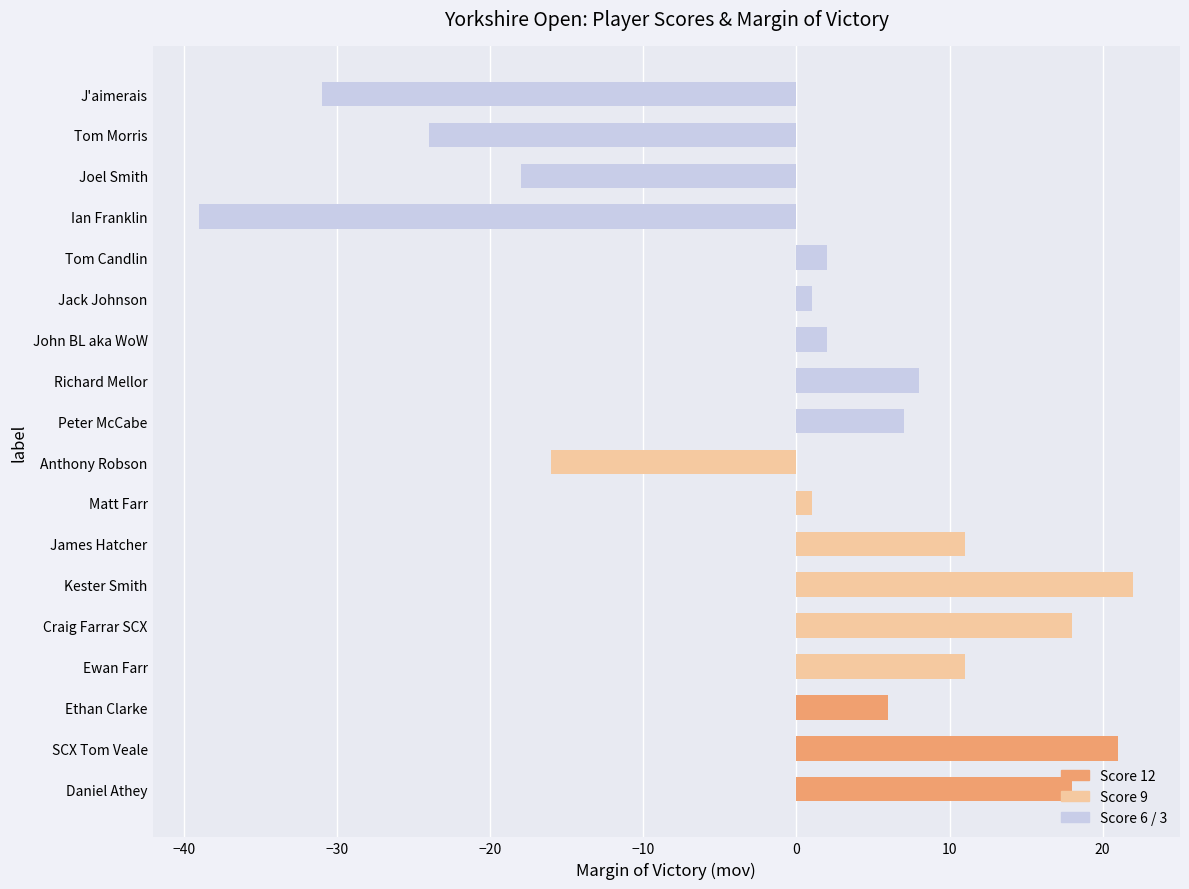

What is the greatest value displayed?

22